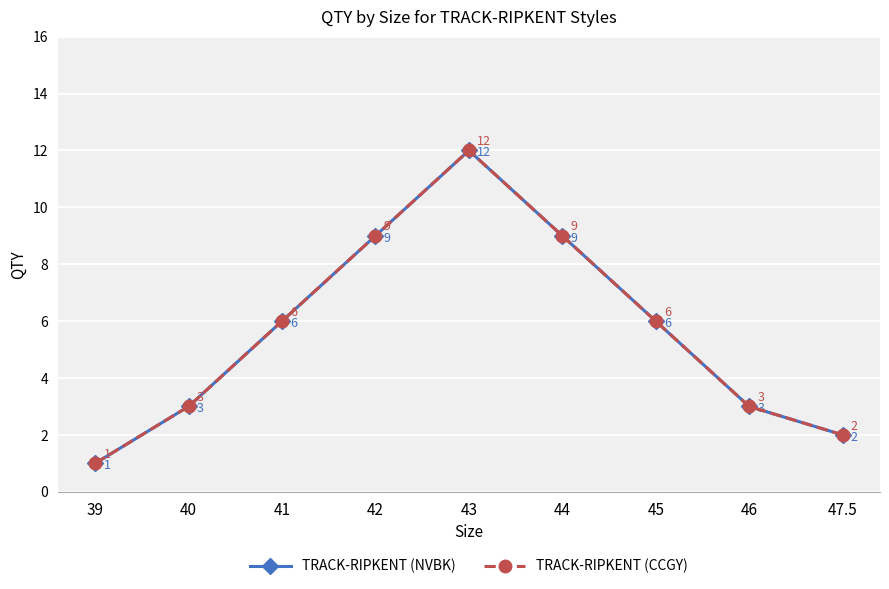

Rank the series at 44 from lowest to highest value.

TRACK-RIPKENT (NVBK), TRACK-RIPKENT (CCGY)